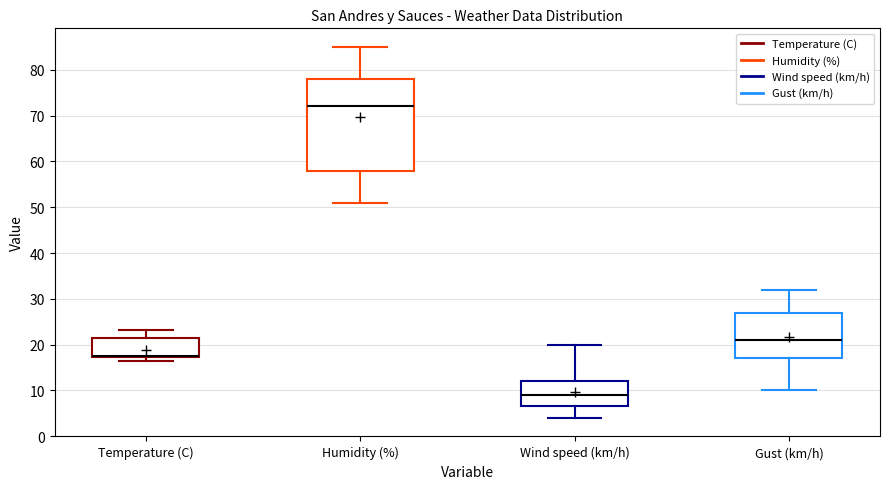

Comparing the boxes themselves (not the whiskers), which one is the tallest?

Humidity (%)